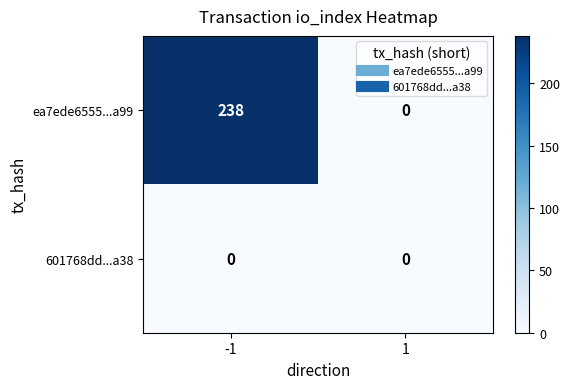

Which series changed the most between -1 and 1?

ea7ede6555...a99